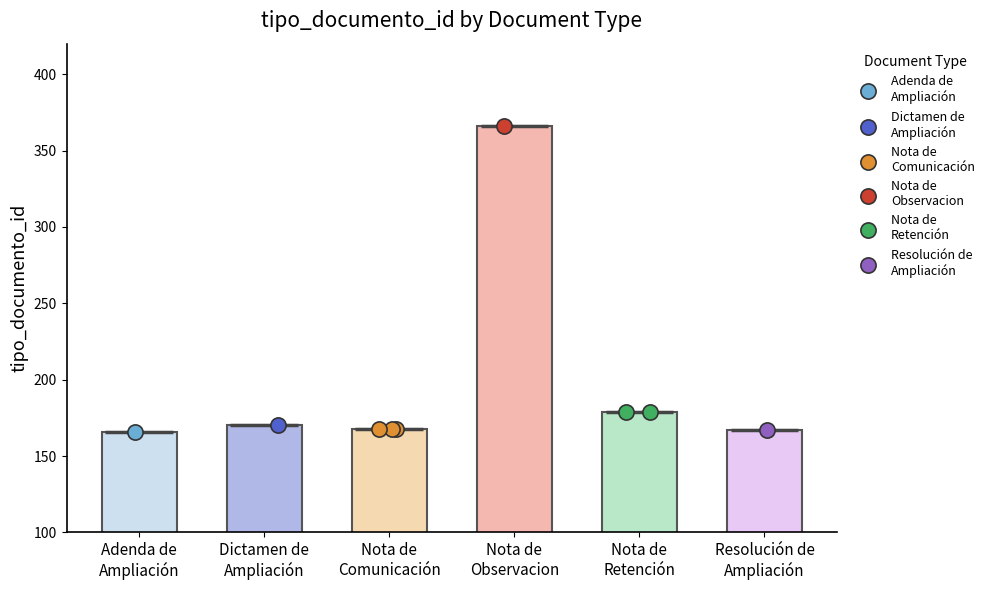

Which has a higher value, Nota de Observacion or Resolución de Ampliación?

Nota de Observacion